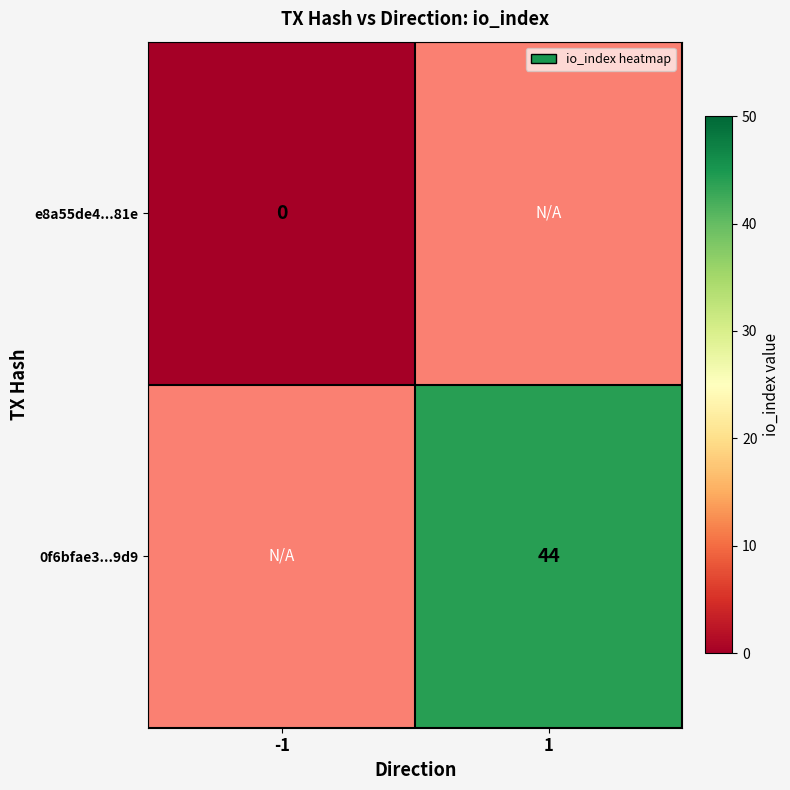

The value of 0f6bfae3...9d9 at 1 is 58. True or false?

False